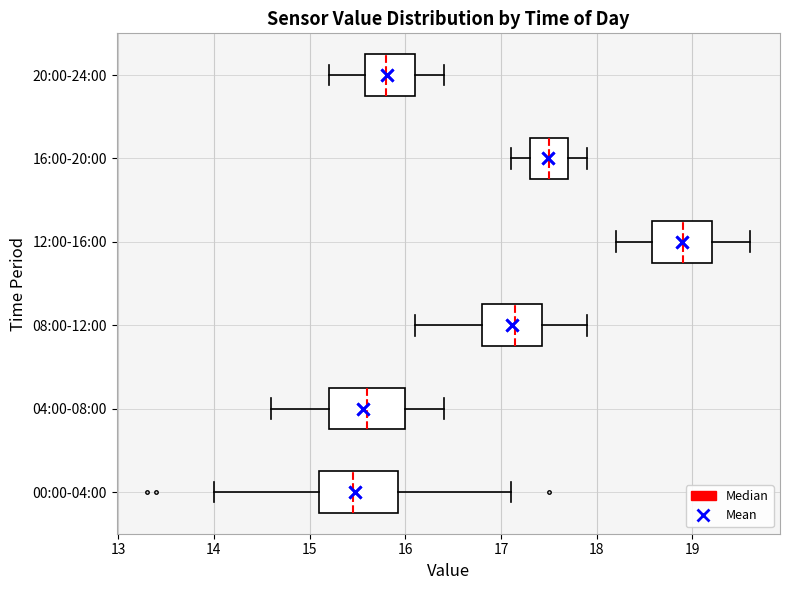

Where does the median line of the box for 00:00-04:00 sit on the x-axis? The values are not printed on the chart, so give them approximately, as read against the axis.

15.5